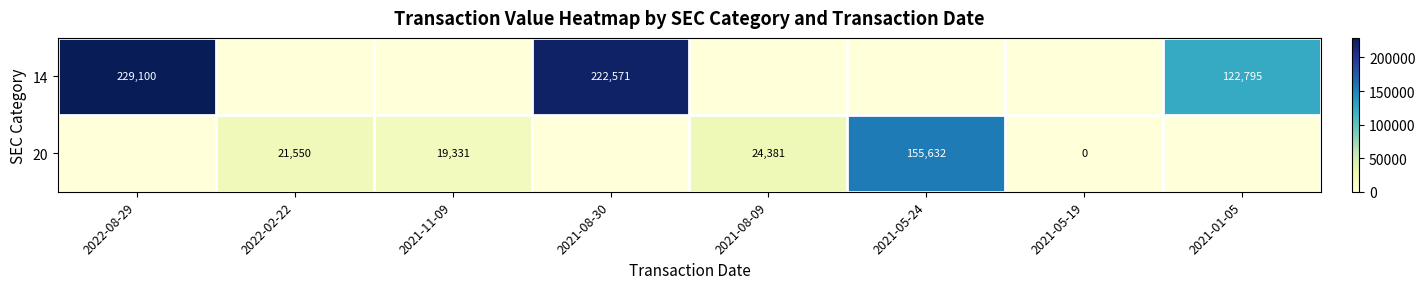

Is the value of 20 at 2021-08-09 greater than the value of 14 at 2021-01-05?

No